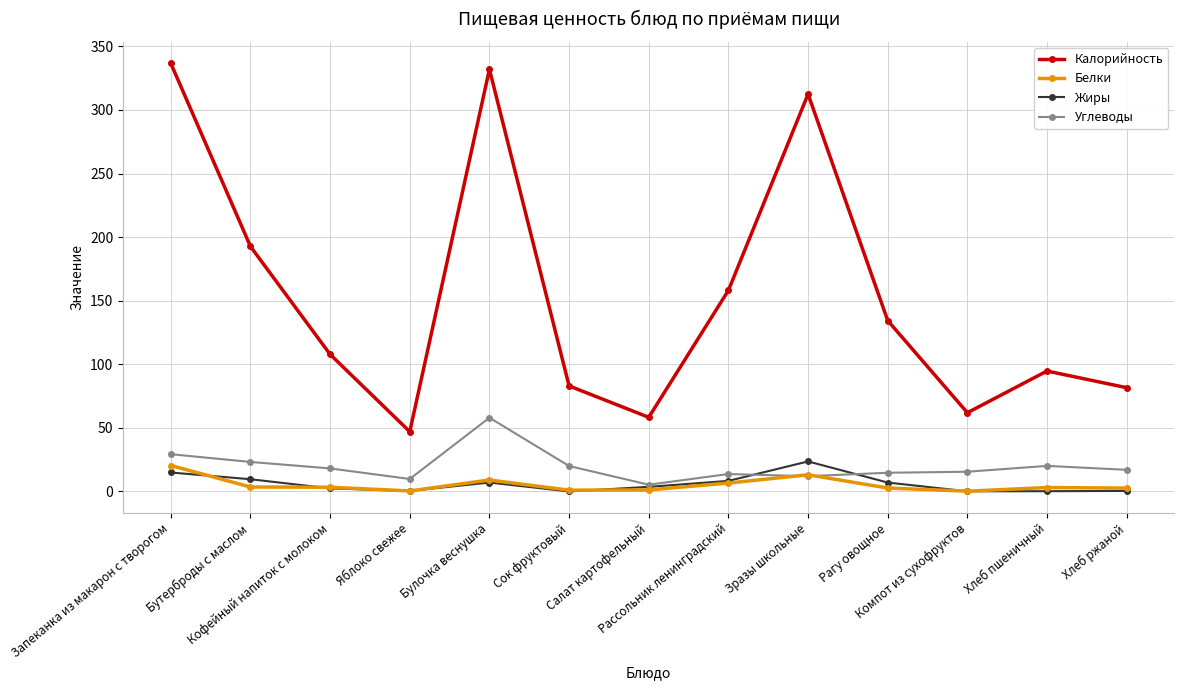

At which category does the chart reach its peak across all series?

Запеканка из макарон с творогом